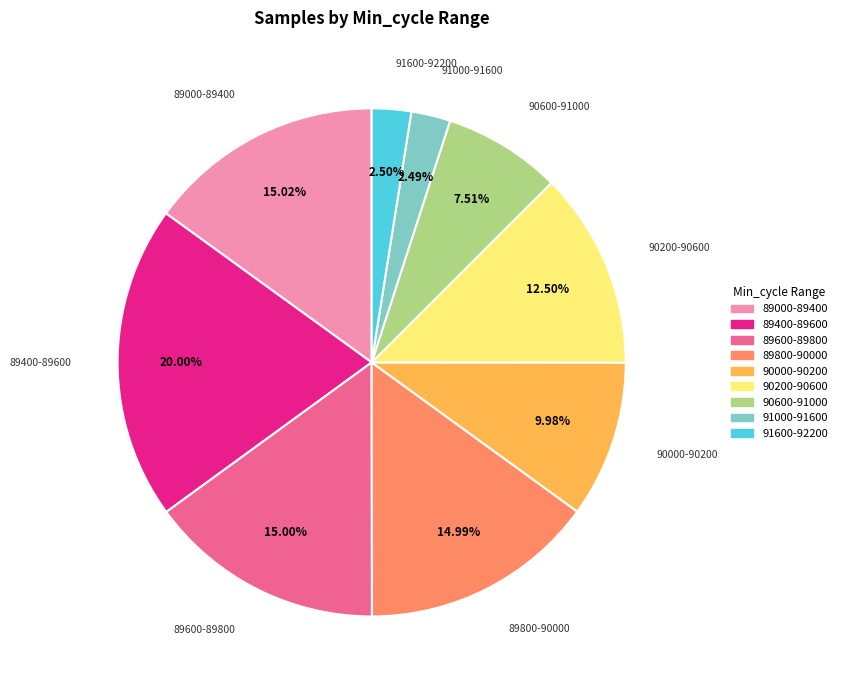

Is there any slice that represents more than half of the pie?

No